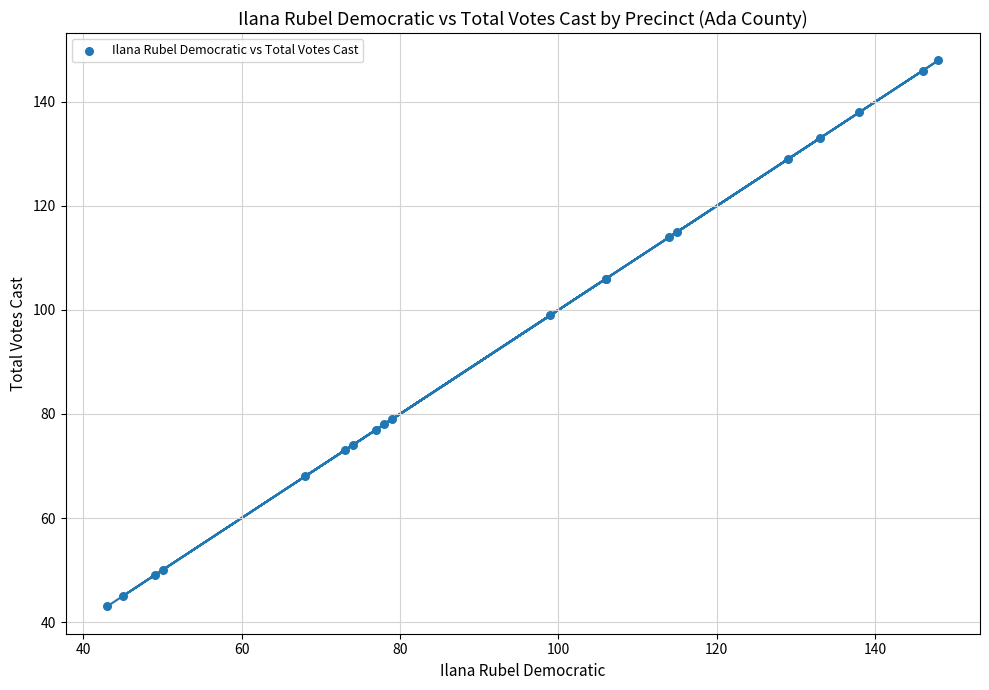

What Y value in the scatter plot is closest to 95?

99